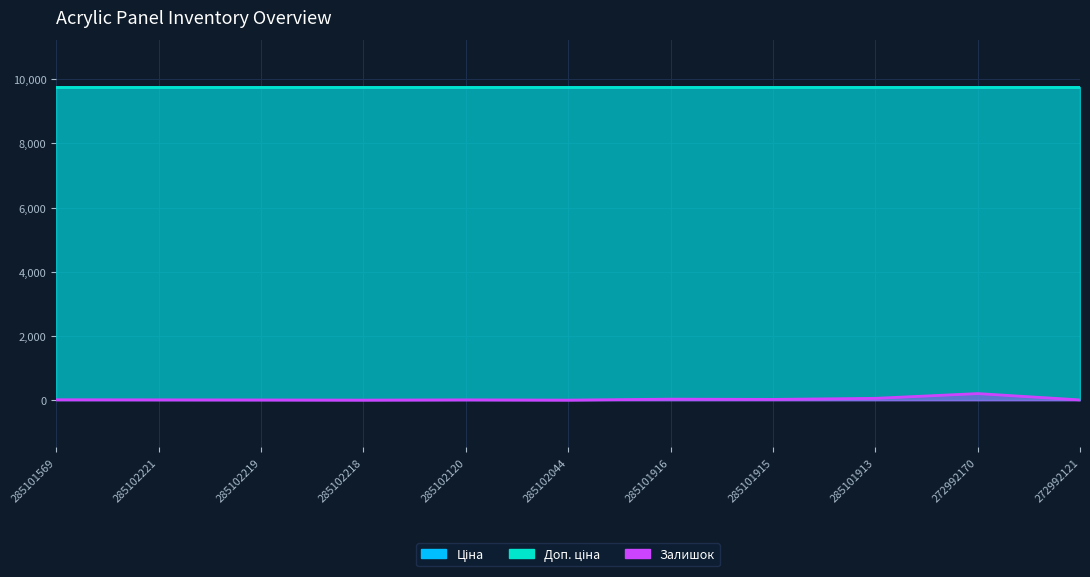

The value of Доп. ціна at 285101569 is 9764.4. True or false?

True